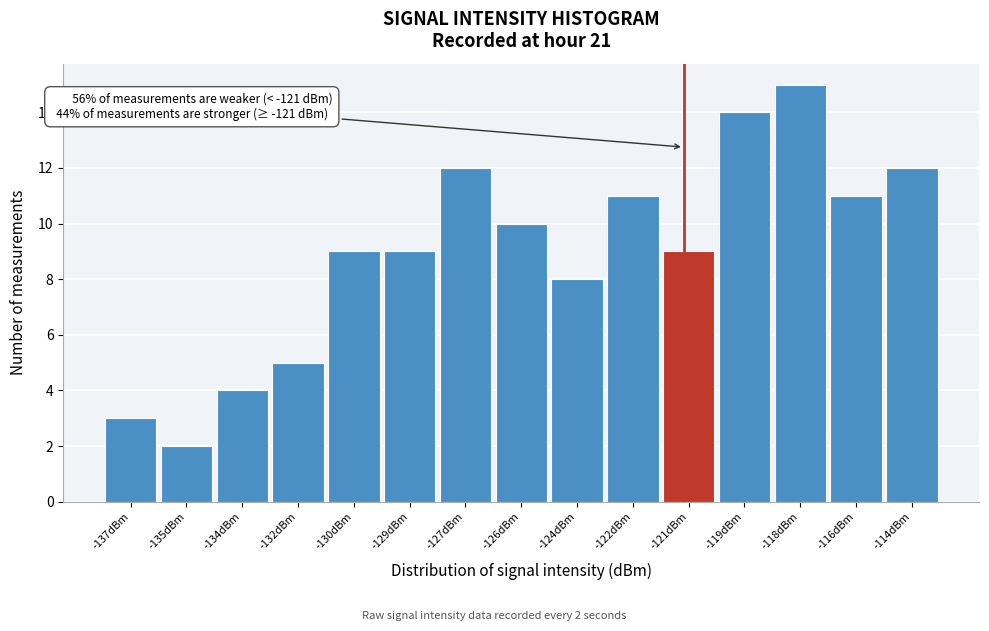

Reading left to right, list all the values displayed in this chart.

-137dBm=3	-135dBm=2	-134dBm=4	-132dBm=5	-130dBm=9	-129dBm=9	-127dBm=12	-126dBm=10	-124dBm=8	-122dBm=11	-121dBm=9	-119dBm=14	-118dBm=15	-116dBm=11	-114dBm=12